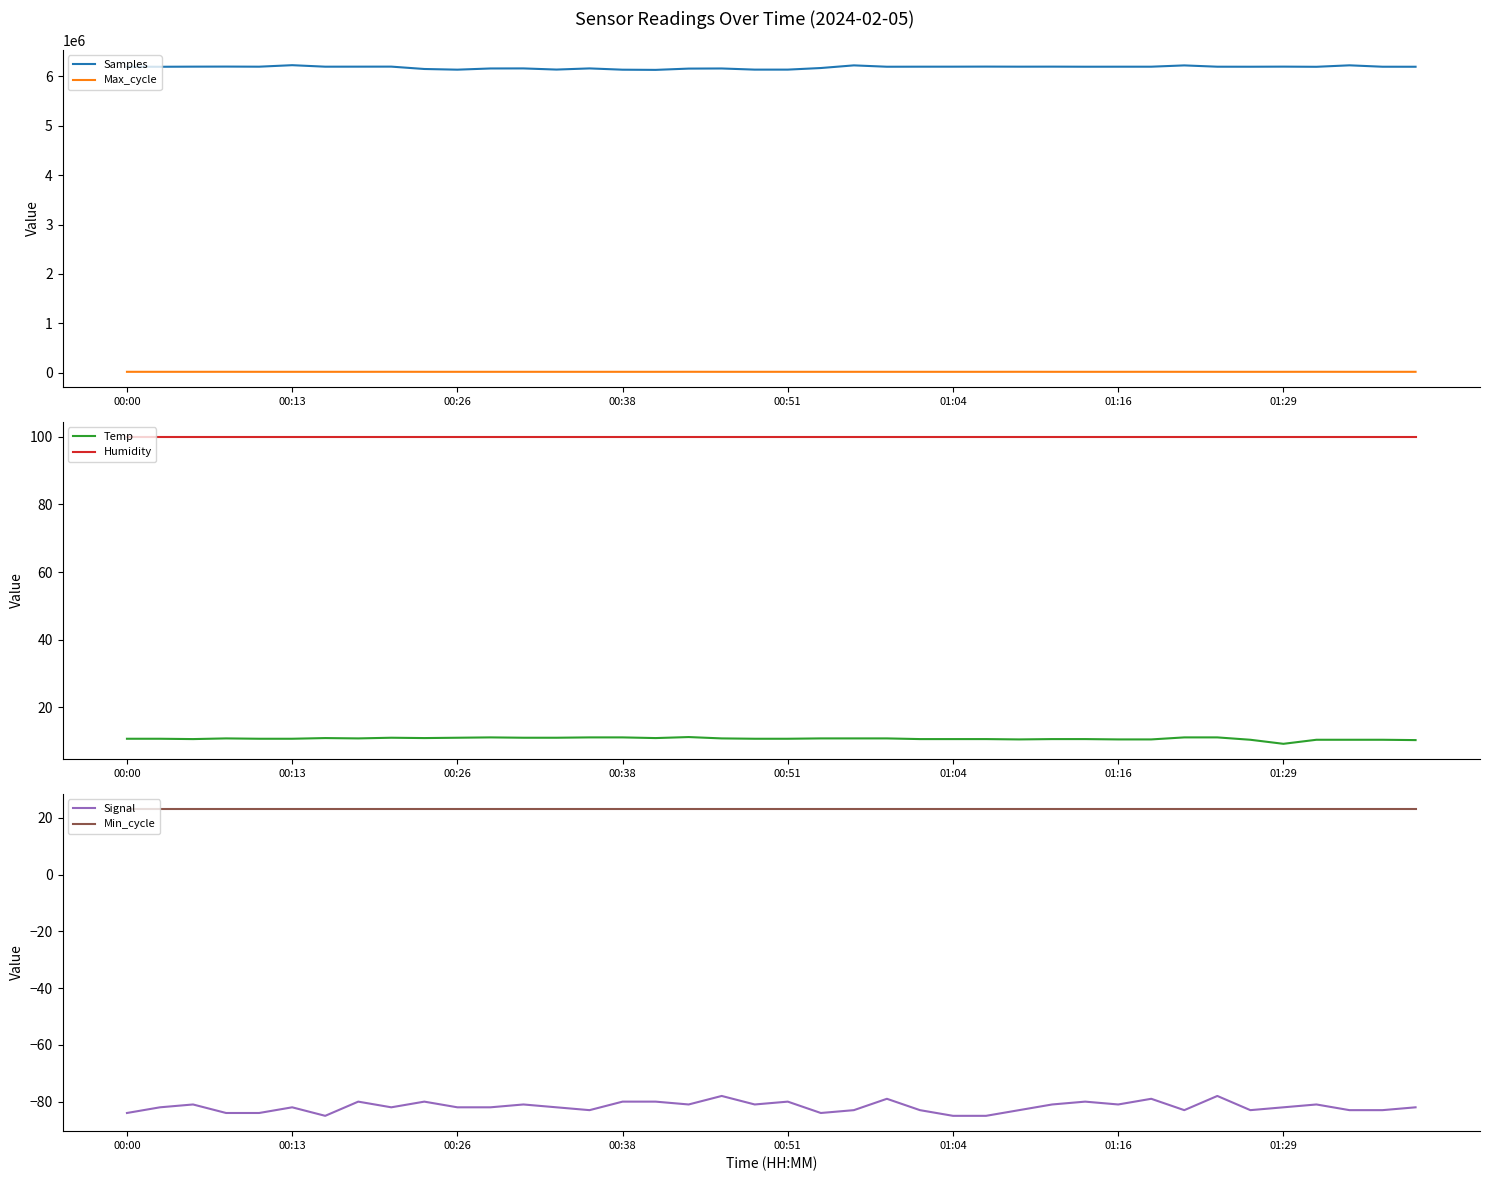

True or false: Samples and Max_cycle intersect in this chart.

False